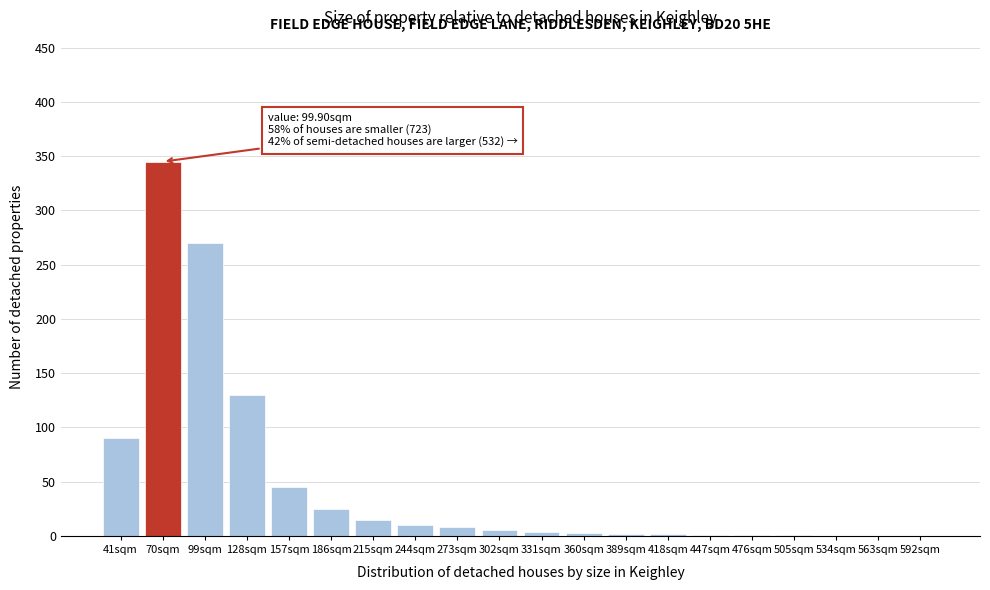

What is the sum of all values?

957